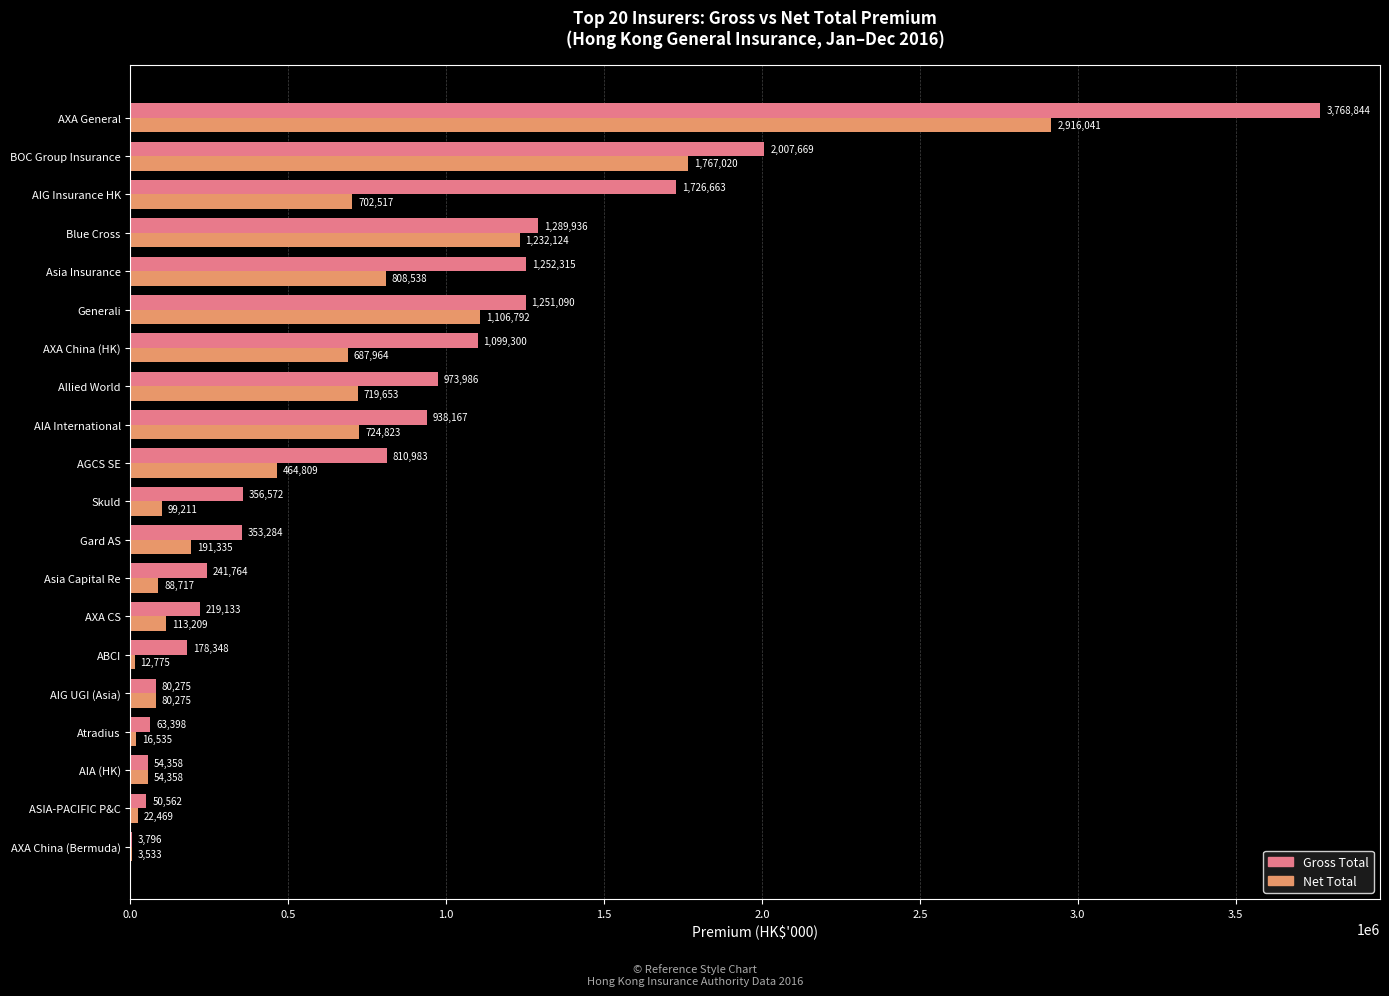

At which category is the sum across all series the highest?

AXA General